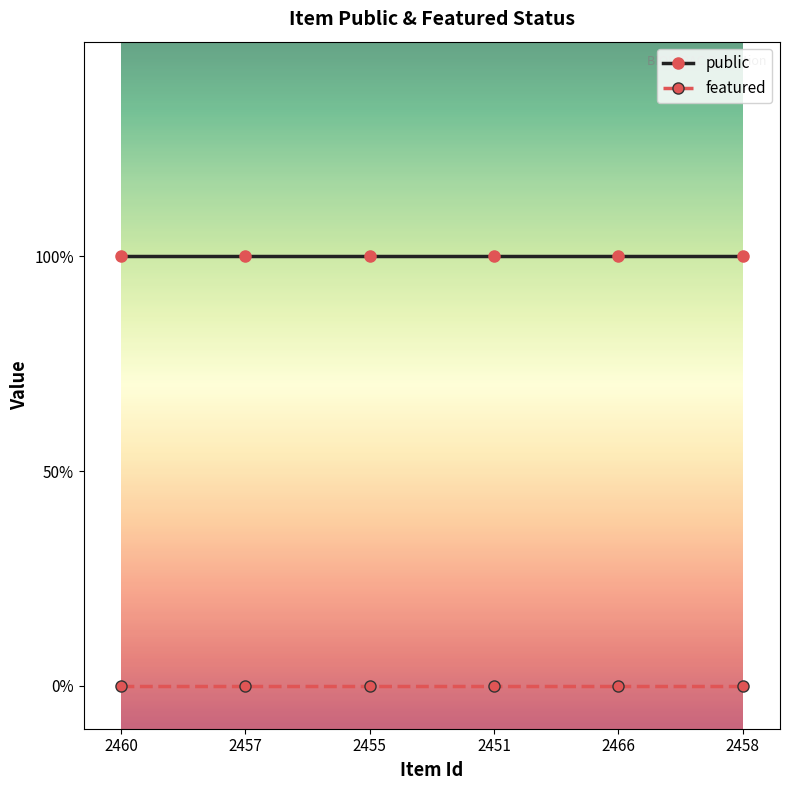

What is the greatest value displayed?

1